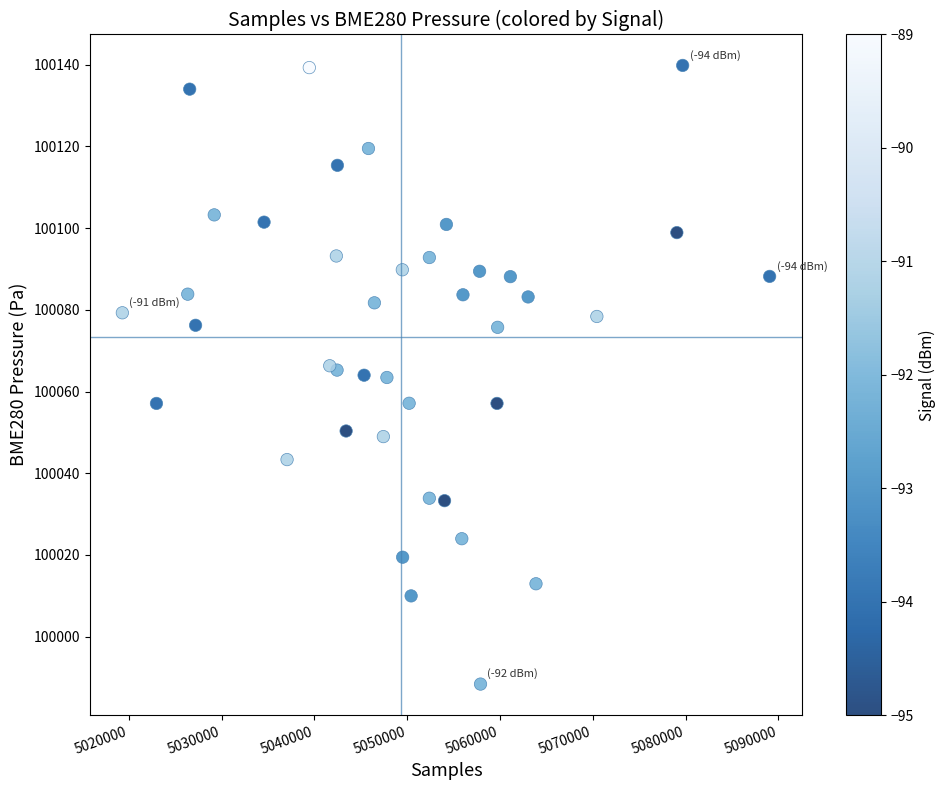

What is the range of X values (max minus min)?

69740.0